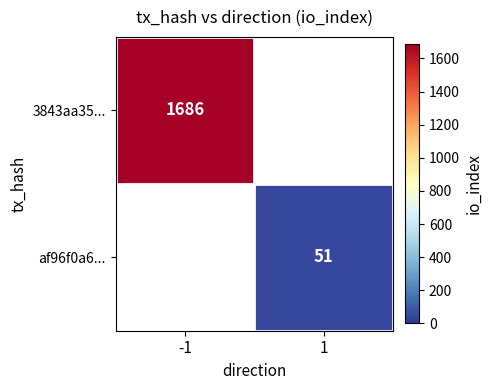

At how many categories does at least one series exceed 330?

1